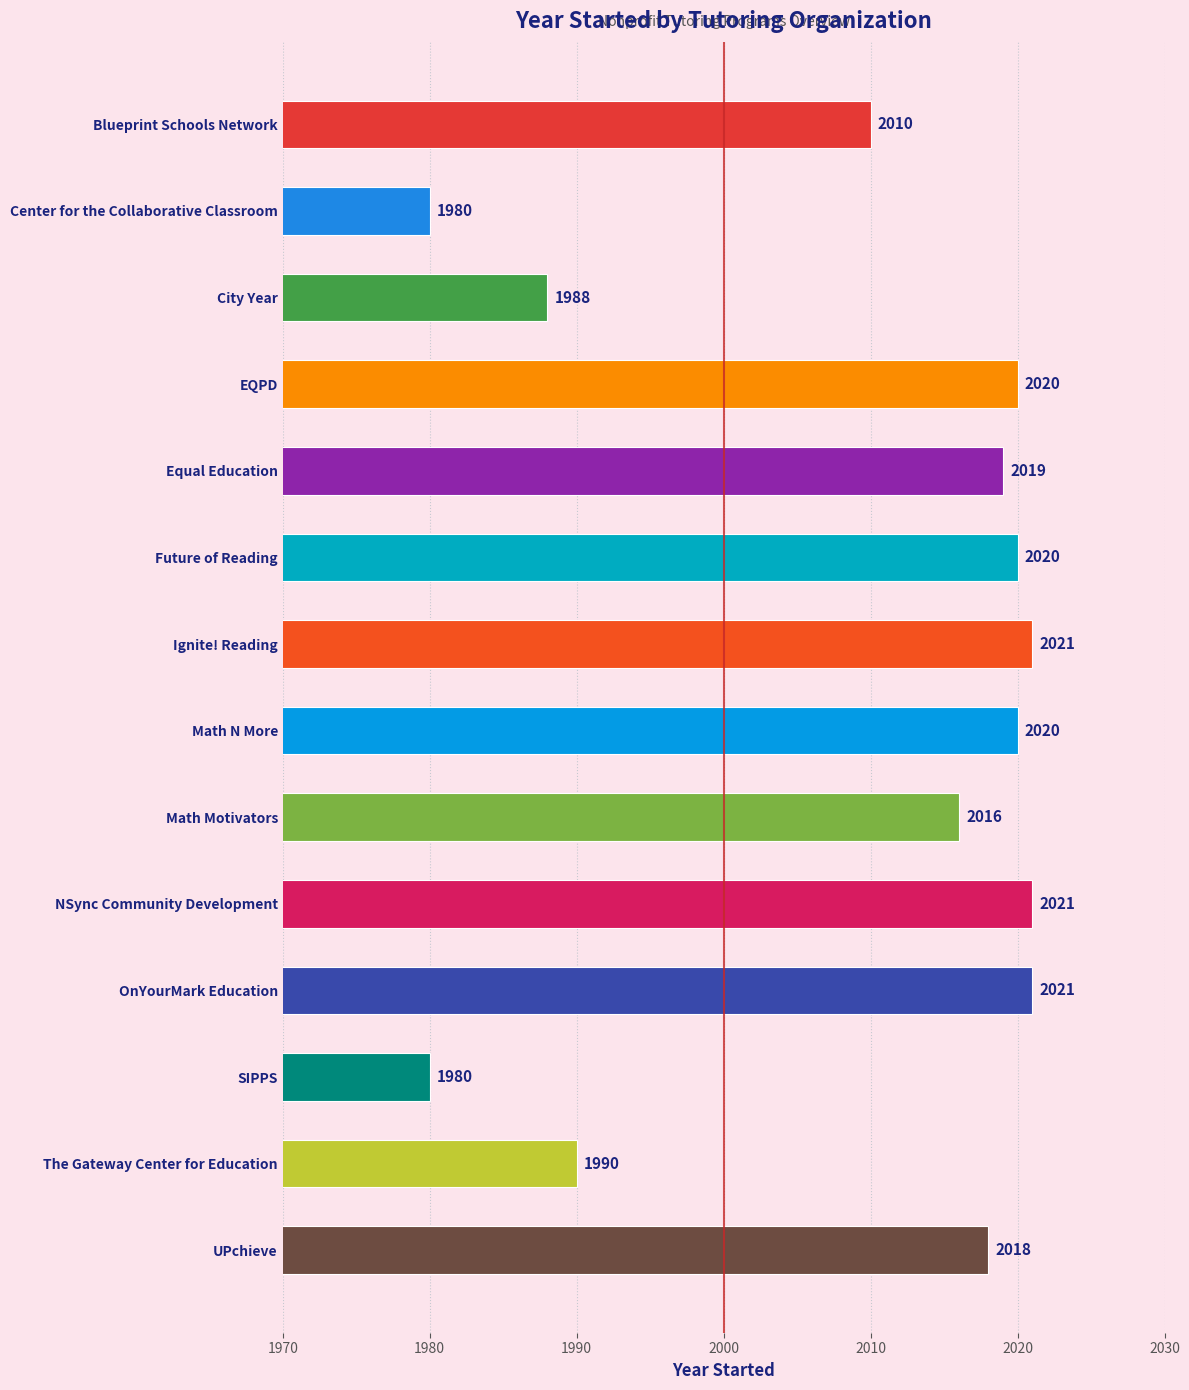

What is the label of the 7th bar from the top?

Ignite! Reading